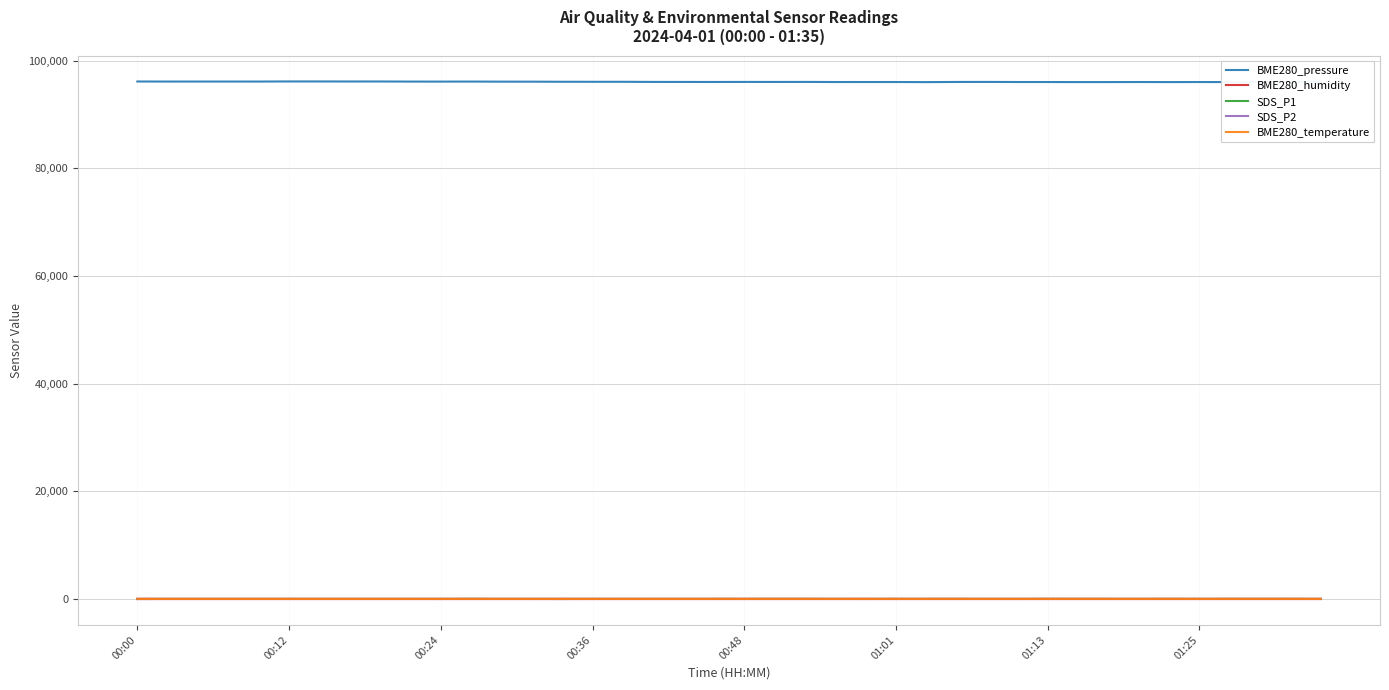

True or false: BME280_temperature and BME280_pressure intersect in this chart.

False